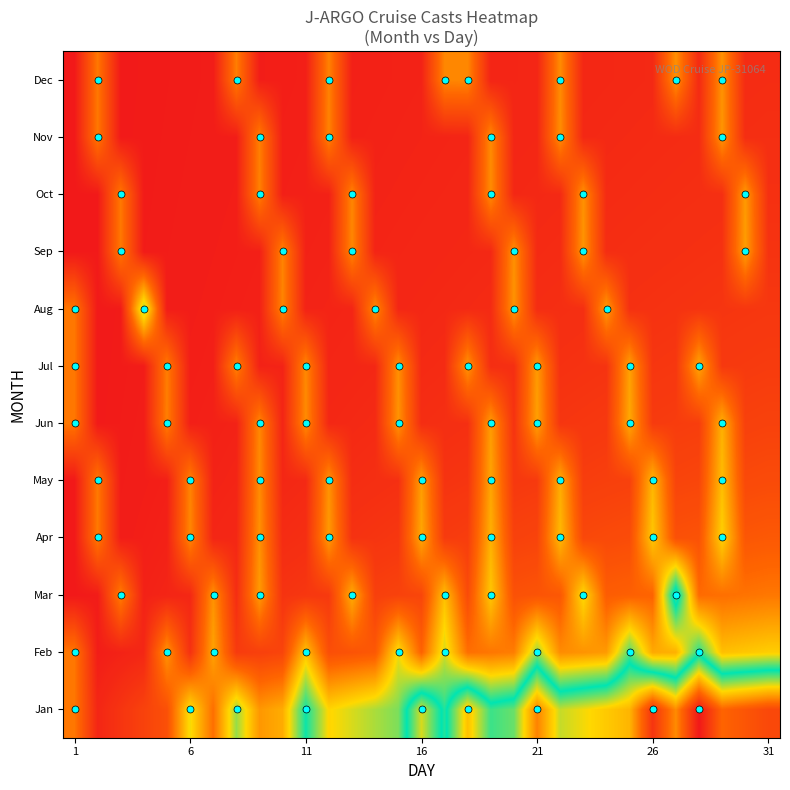

At which category is the sum across all series the highest?

28